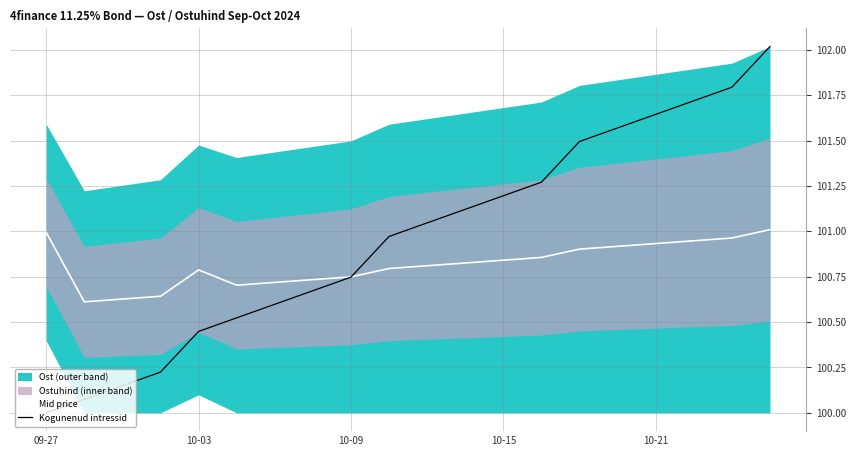

How many data points in Kogunenud intressid are above 101?

10